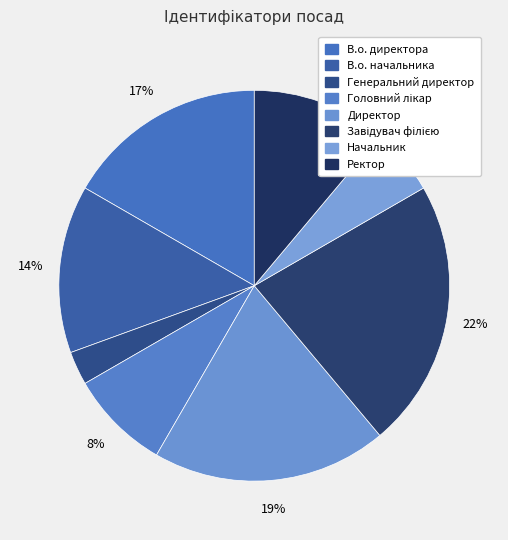

Does В.о. директора represent more than half of the total?

No